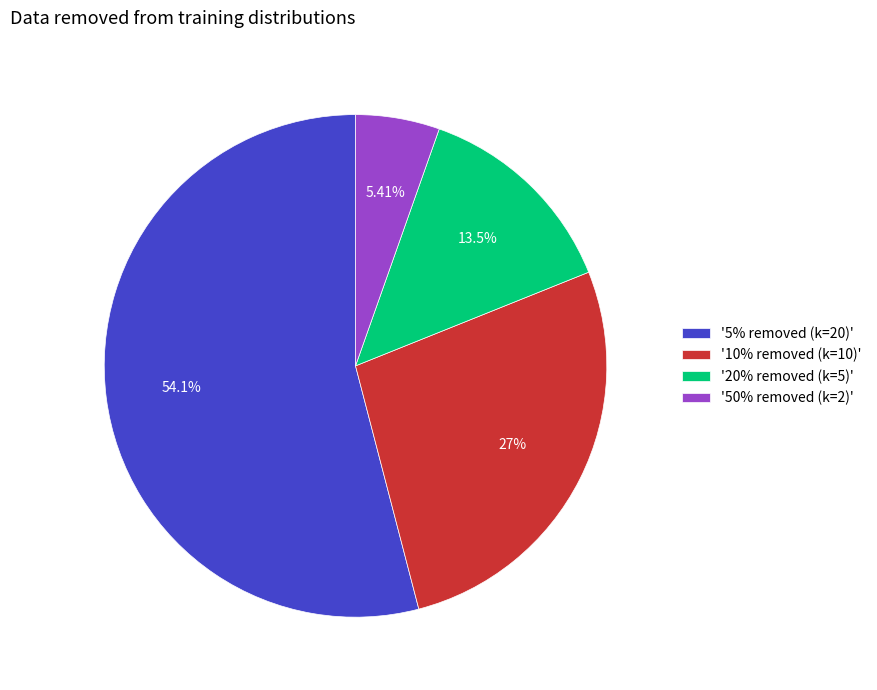

Rank the categories by value from highest to lowest.

'5% removed (k=20)', '10% removed (k=10)', '20% removed (k=5)', '50% removed (k=2)'